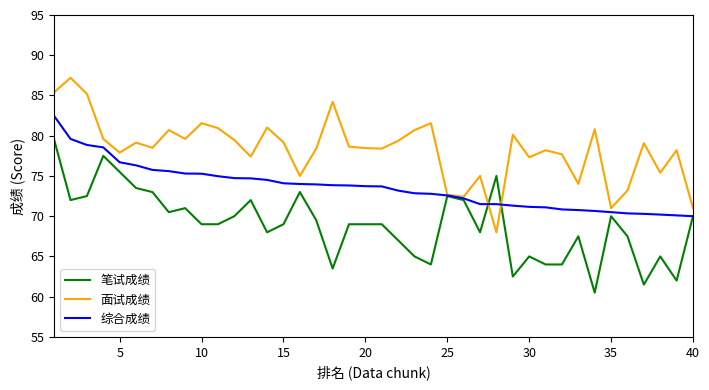

Which series has the largest total across all categories?

面试成绩